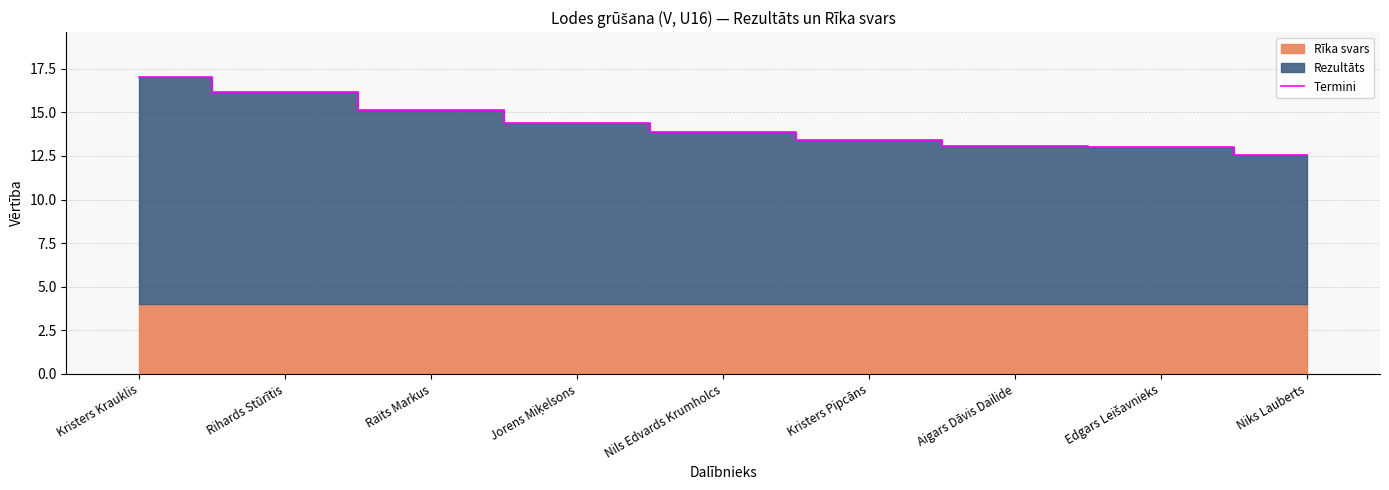

Which has a higher value, Raits Markus or Aigars Dāvis Dailide?

Raits Markus